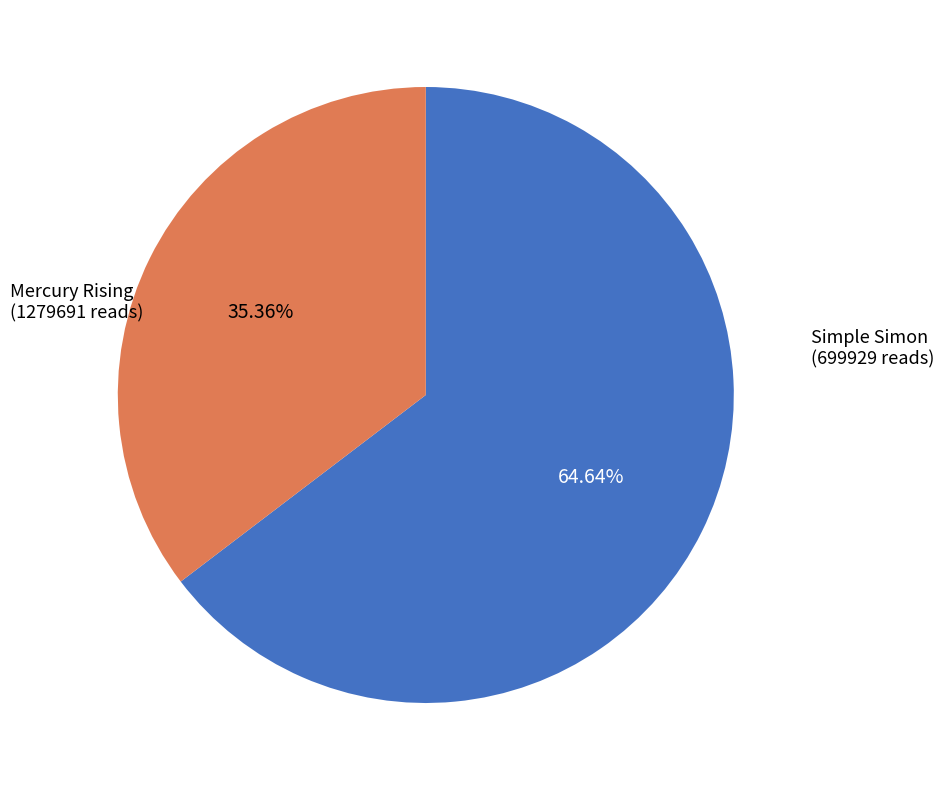

Approximately how many times larger is the value at Simple Simon compared to Mercury Rising?

0.5